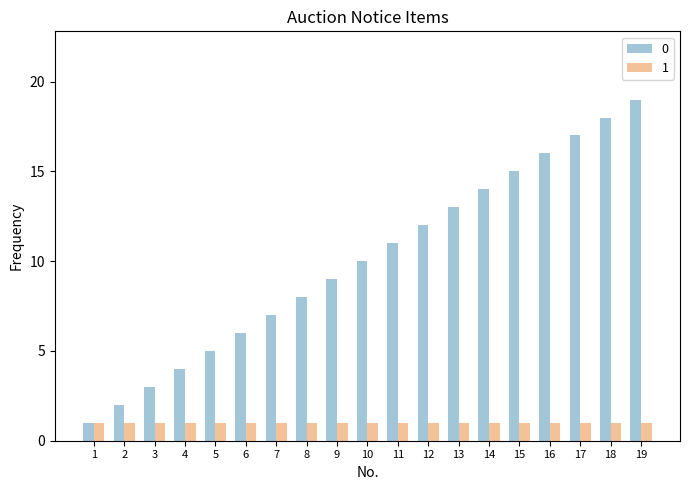

Does the chart contain any negative values?

No